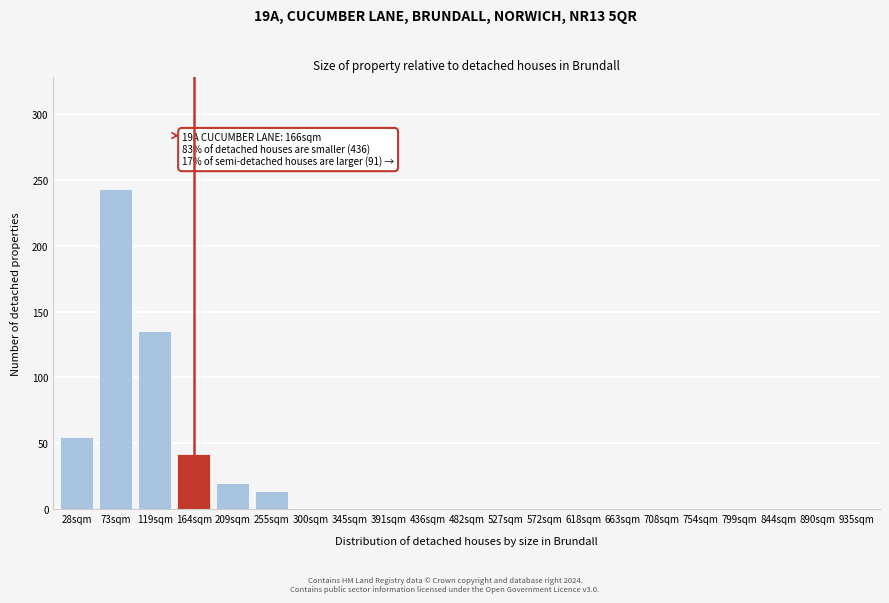

Reading left to right, transcribe all the data shown in this chart.

28sqm=55	73sqm=243	119sqm=135	164sqm=42	209sqm=20	255sqm=14	300sqm=0	345sqm=0	391sqm=0	436sqm=0	482sqm=0	527sqm=0	572sqm=0	618sqm=0	663sqm=0	708sqm=0	754sqm=0	799sqm=0	844sqm=0	890sqm=0	935sqm=0